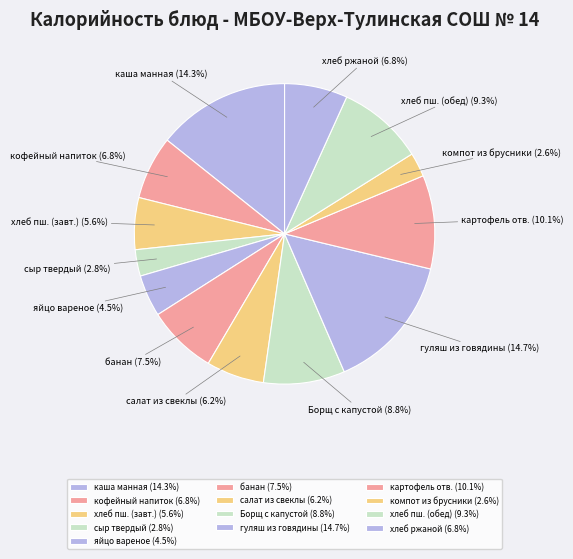

Is гуляш из говядины the majority of the pie?

No